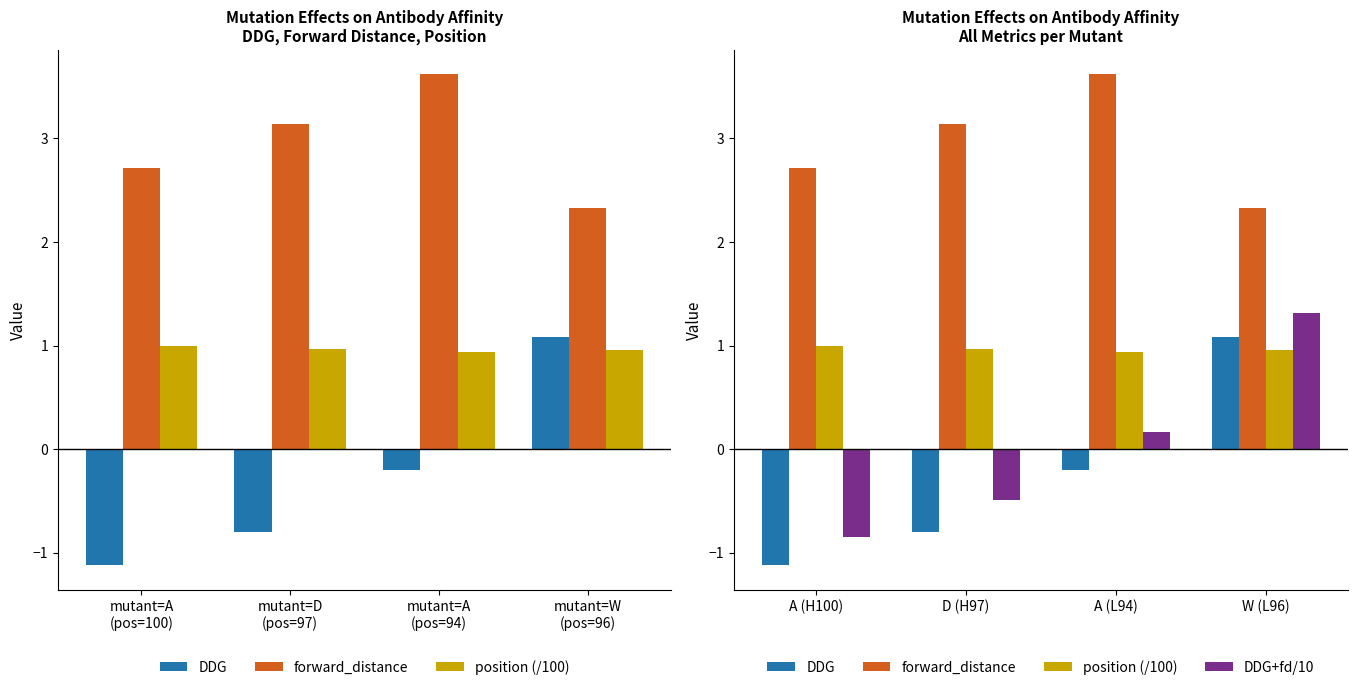

What is the value of the DDG bar at the 1st from the left?

-1.1